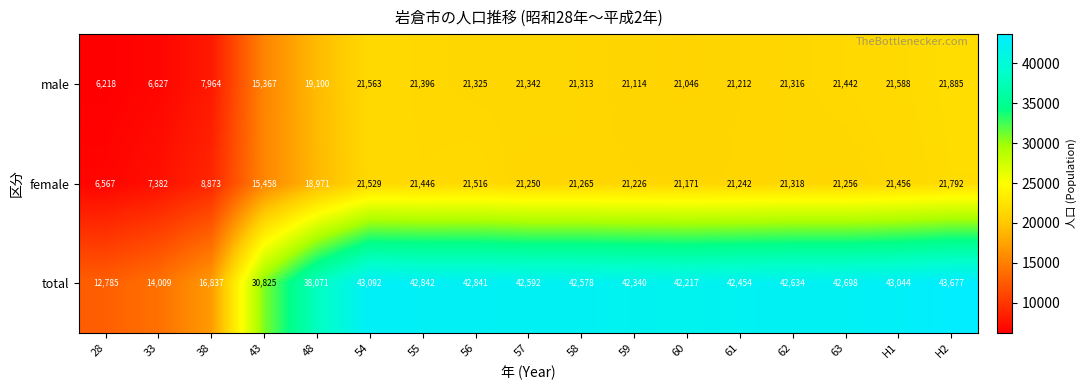

Rank the categories by male value from lowest to highest.

28, 33, 38, 43, 48, 60, 59, 61, 58, 62, 56, 57, 55, 63, 54, H1, H2